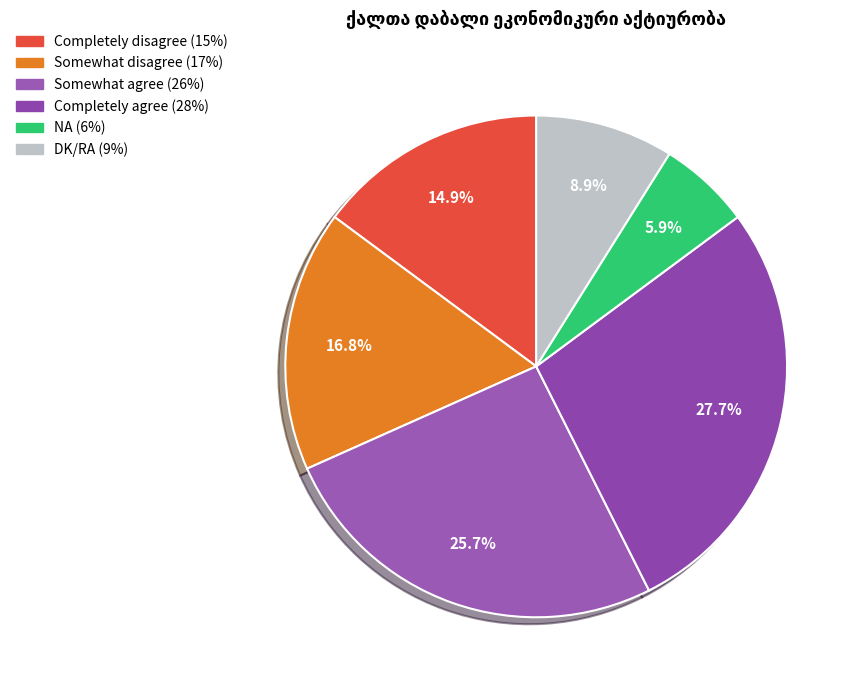

What percentage do Somewhat agree and Completely disagree together represent?

40.6%